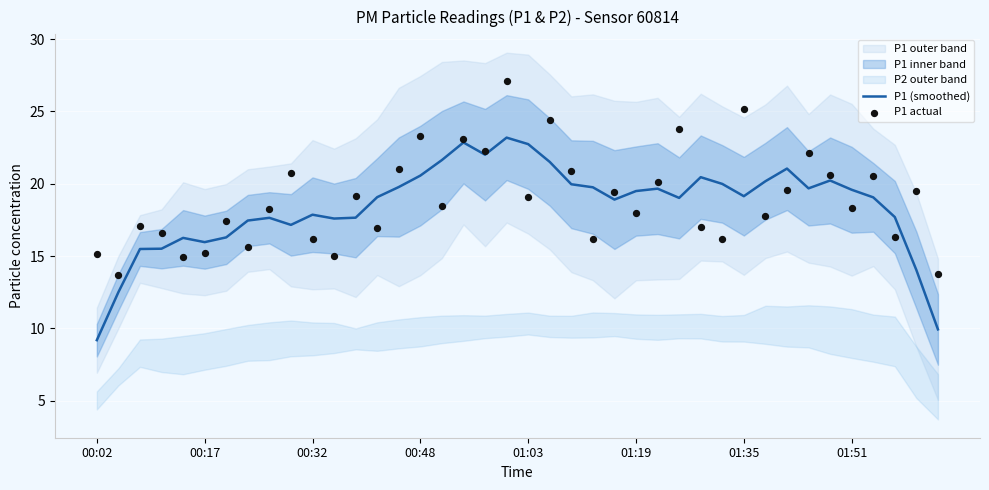

True or false: P1 (smoothed) has a value of 16.0 at 00:17.

True